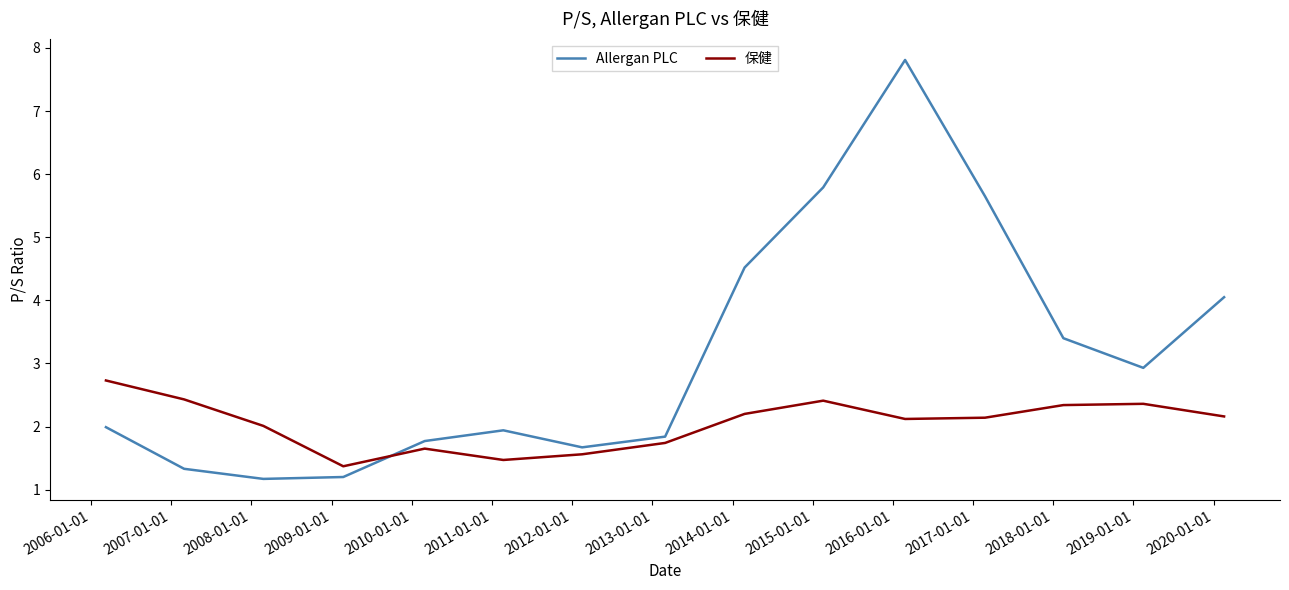

What is the minimum value shown in the chart?

1.2